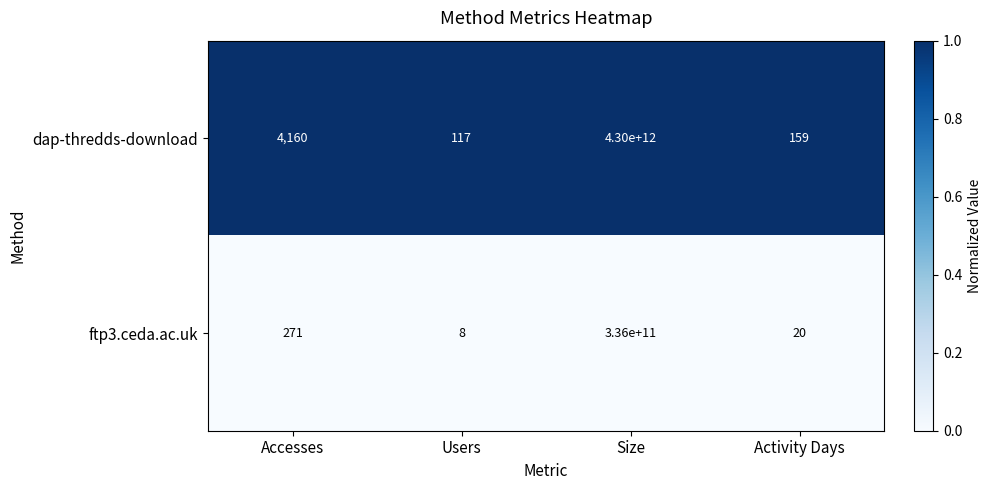

How many categories are shown in the chart?

4